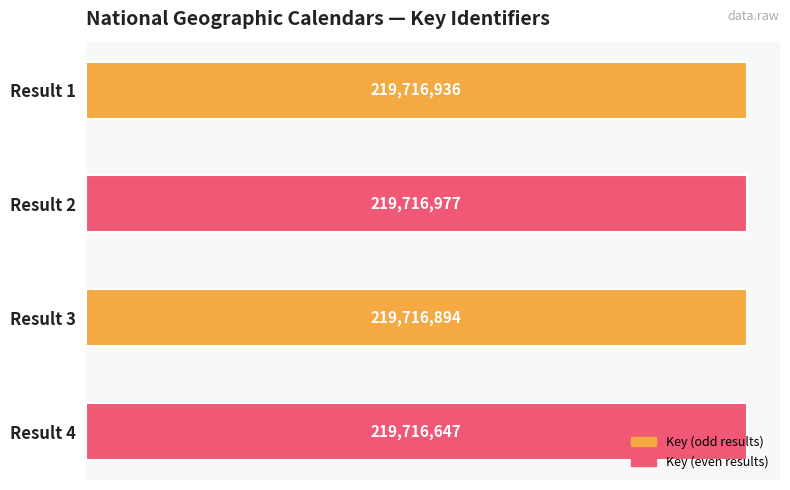

List the labels in order of value, largest first.

Result 2, Result 1, Result 3, Result 4